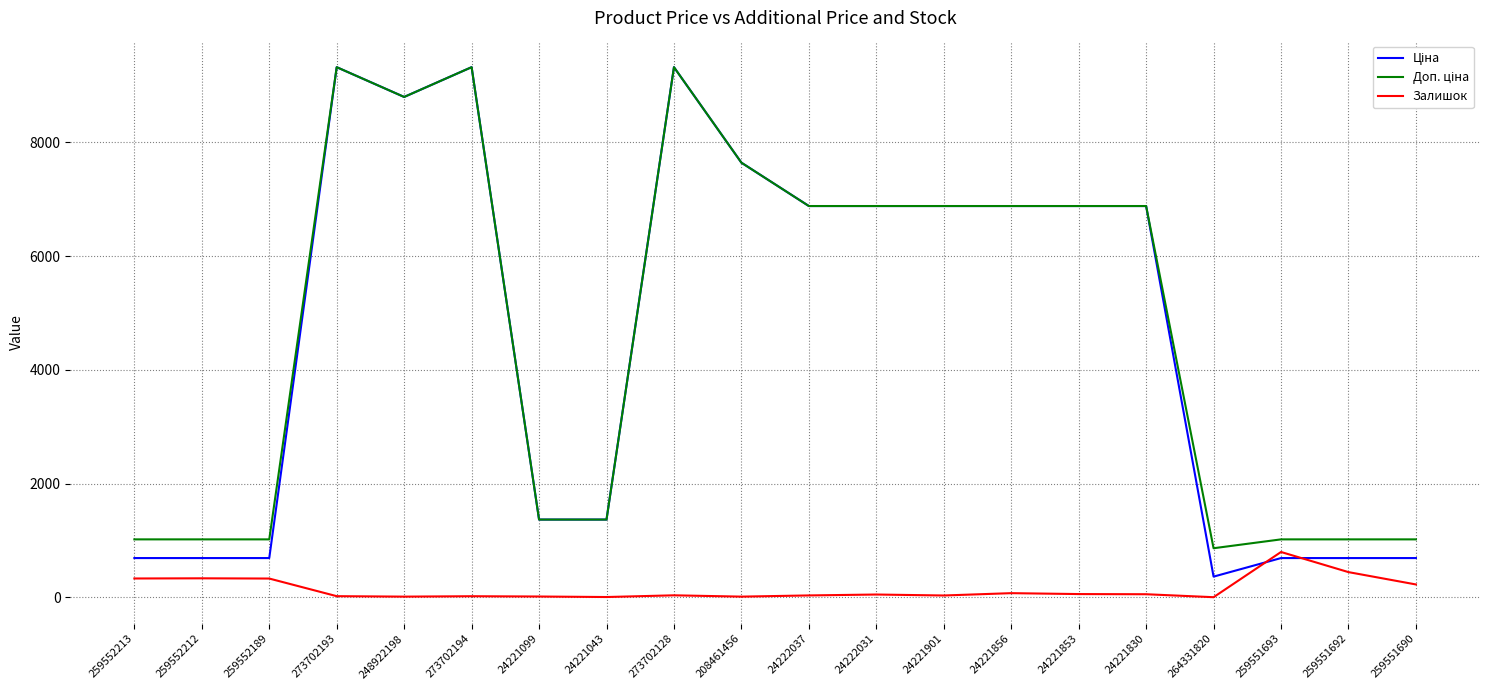

What is the greatest value displayed?

9321.4